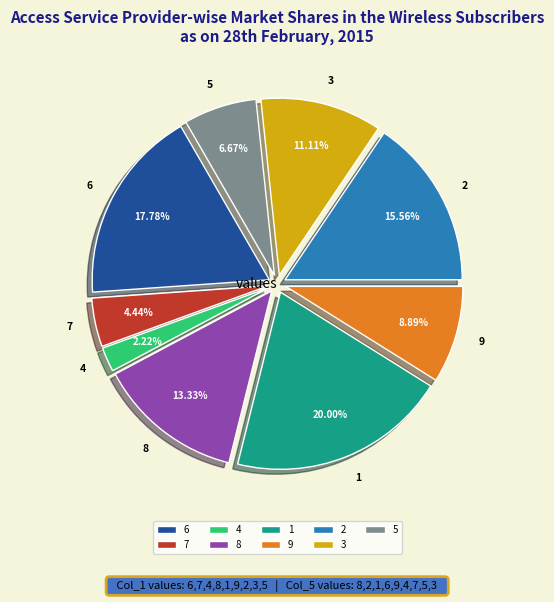

How many segments does this pie chart have?

9